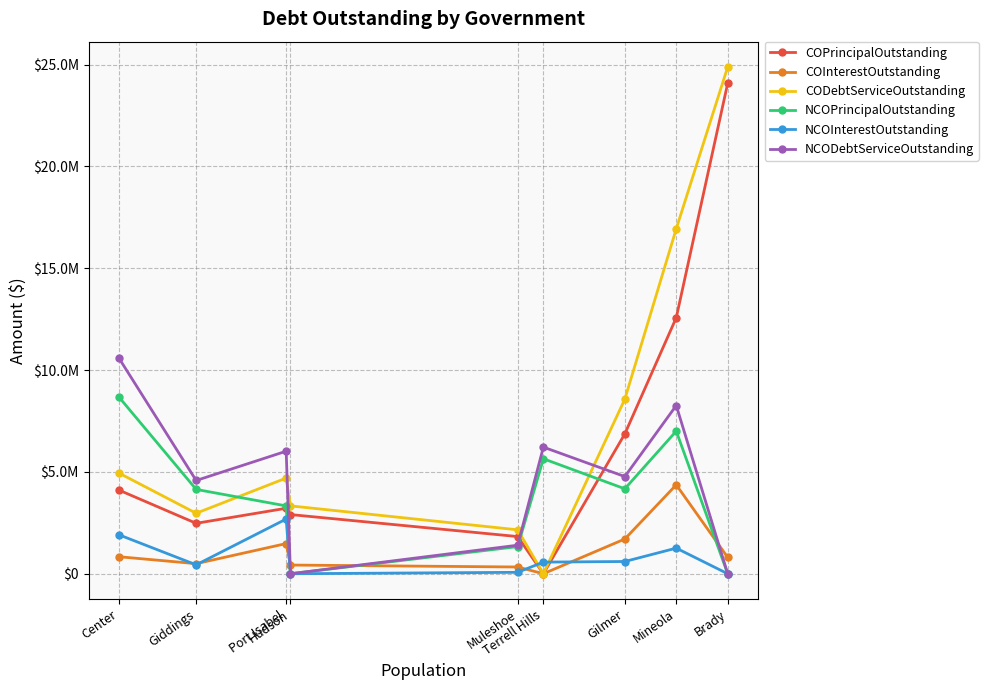

What are all the series names shown in the legend?

COPrincipalOutstanding, COInterestOutstanding, CODebtServiceOutstanding, NCOPrincipalOutstanding, NCOInterestOutstanding, NCODebtServiceOutstanding